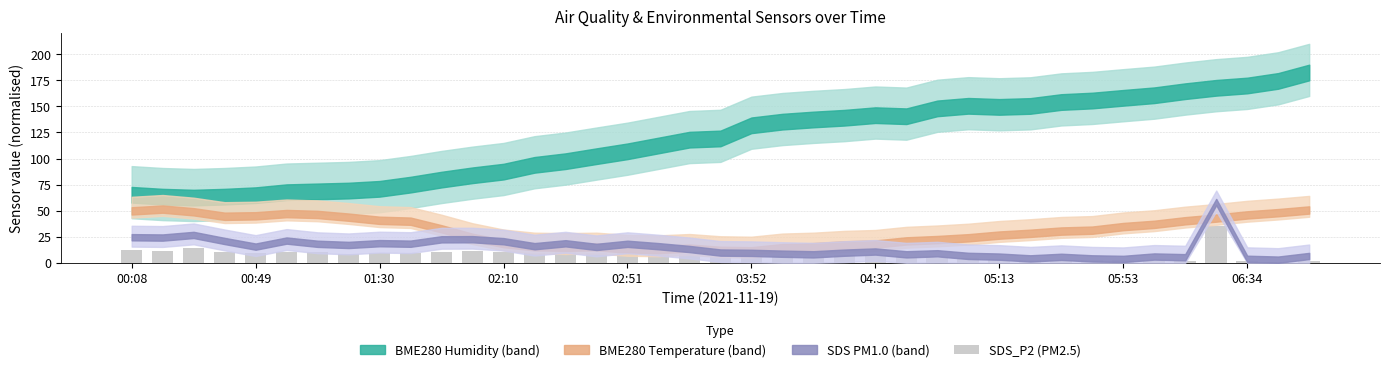

What is the value of the 15th bar from the left?

10.5